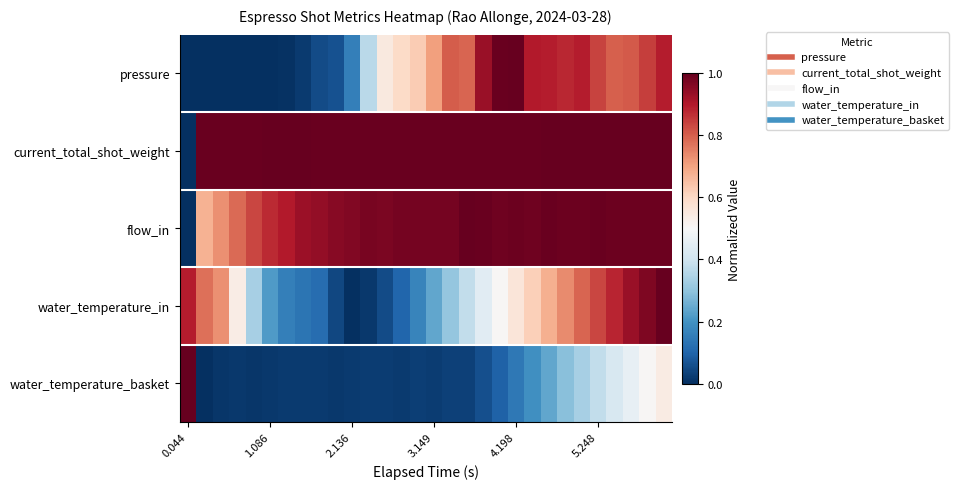

At which category does the chart reach its minimum across all series?

0.044